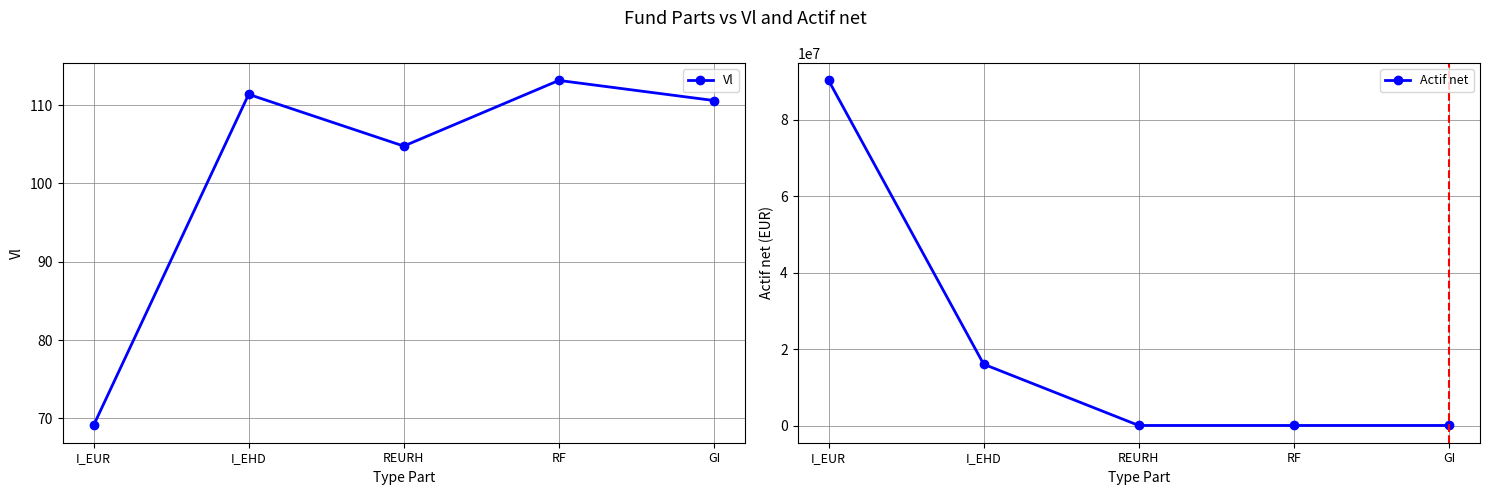

What is the spread (max minus min) of values at I_EUR?

90314045.1